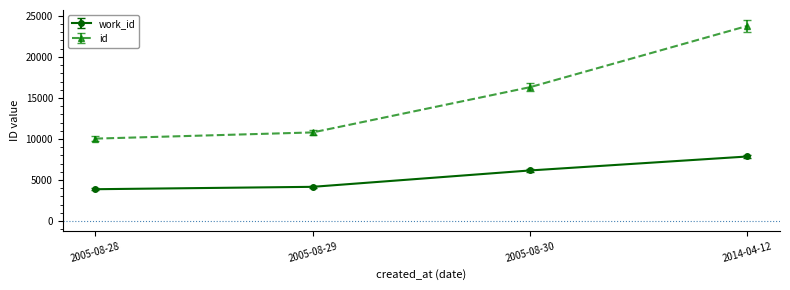

The value of work_id at 2005-08-30 is 6163. True or false?

True